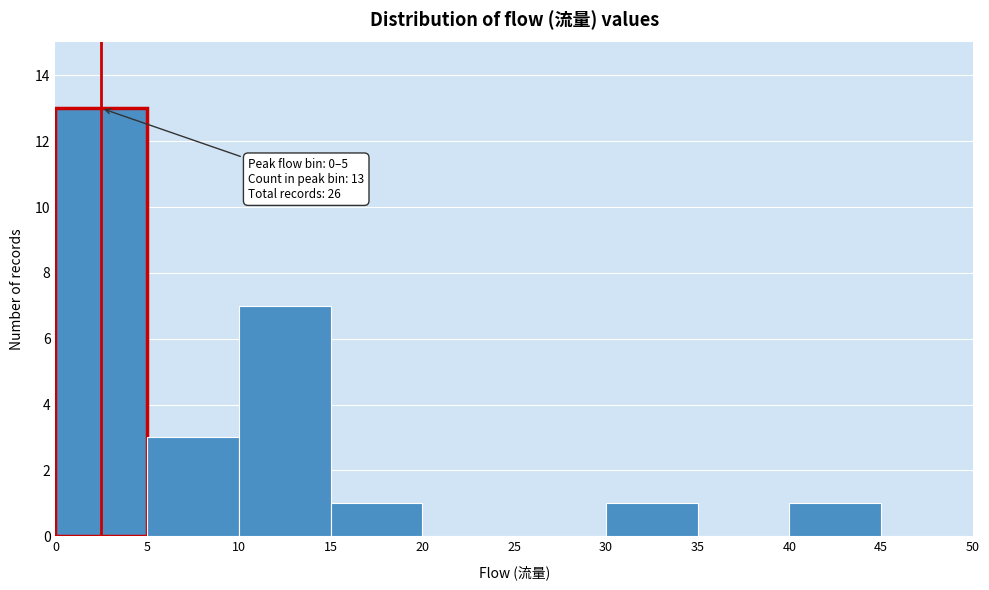

Which range on the x-axis has the tallest bar?

0 to 5